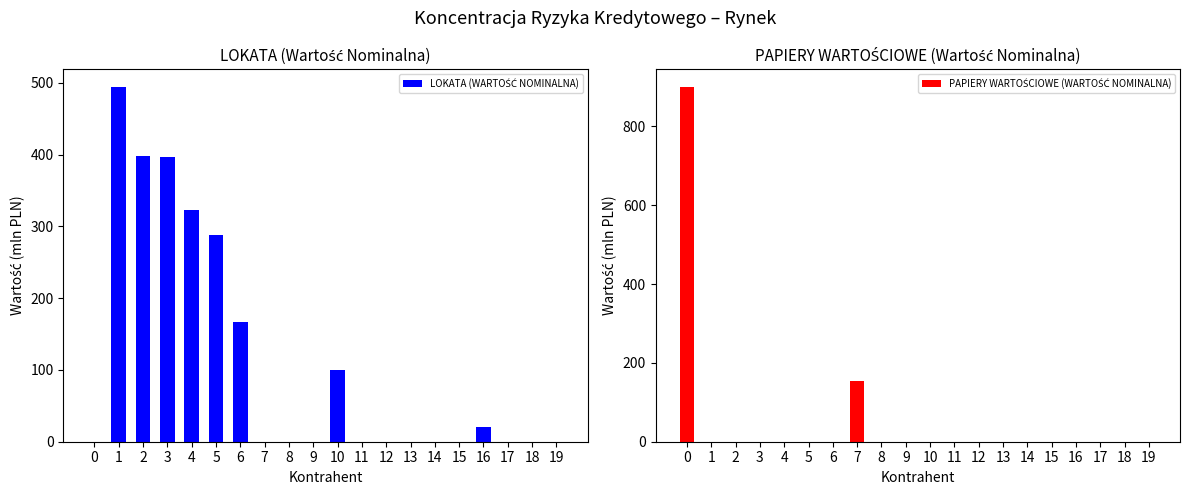

How many values in the LOKATA (WARTOŚĆ NOMINALNA) series exceed 0?

8